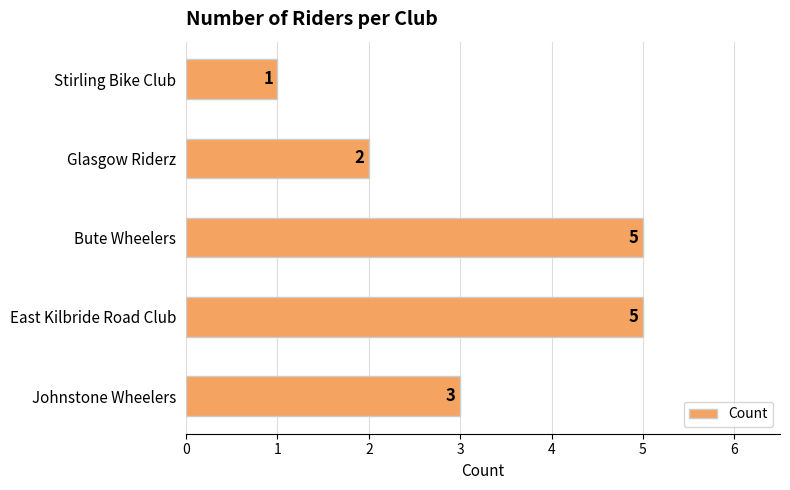

Count the number of categories in the chart.

5